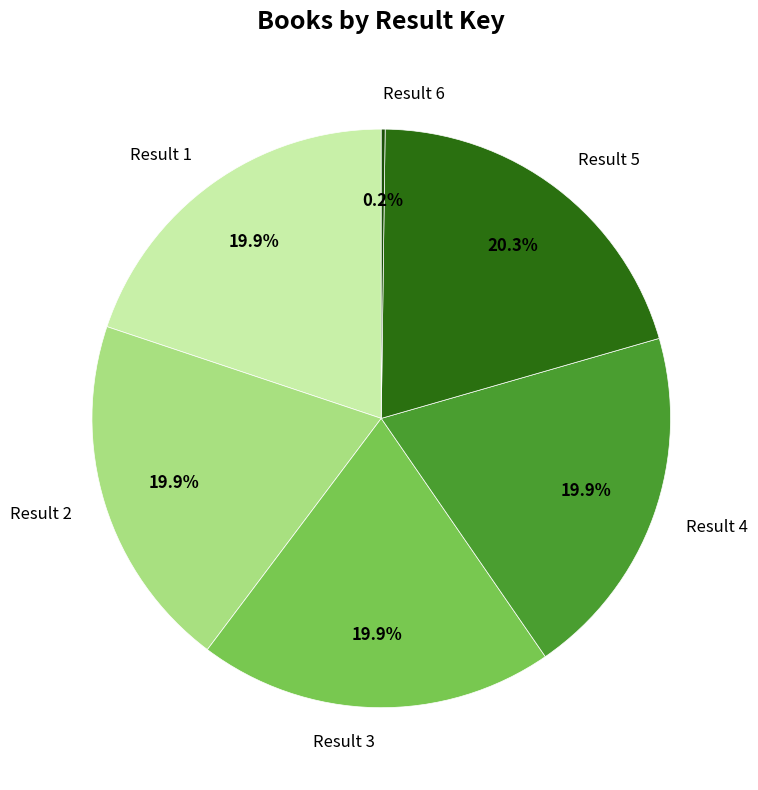

How much of the chart is everything except Result 2?

80.1%